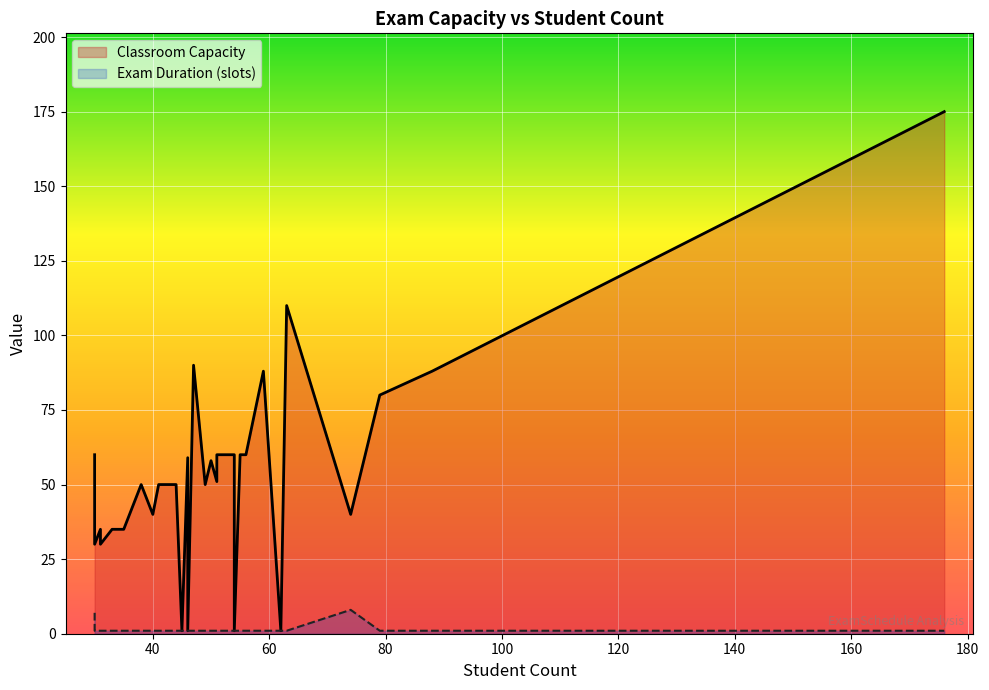

List the series in order of their overall mean, highest first.

Classroom Capacity, Exam Duration (slots)